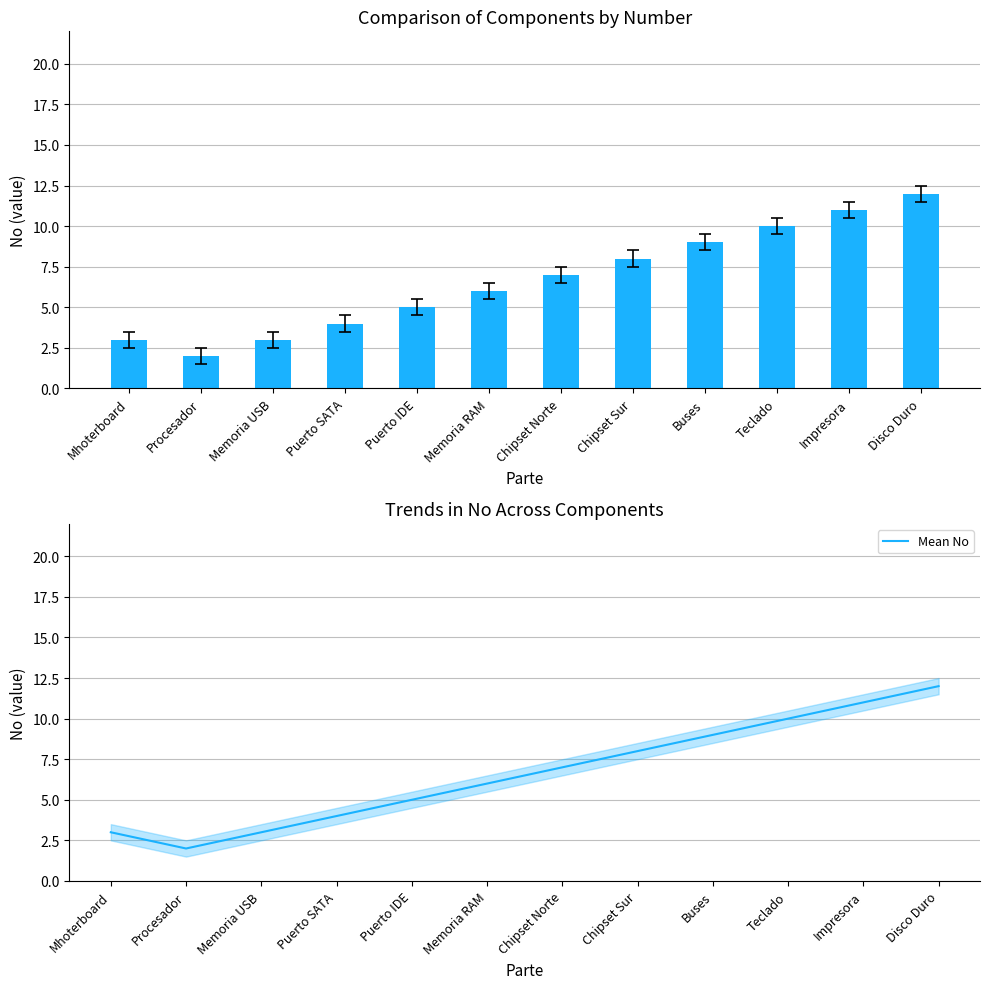

The Mean No series shows 2 at Procesador. True or false?

True